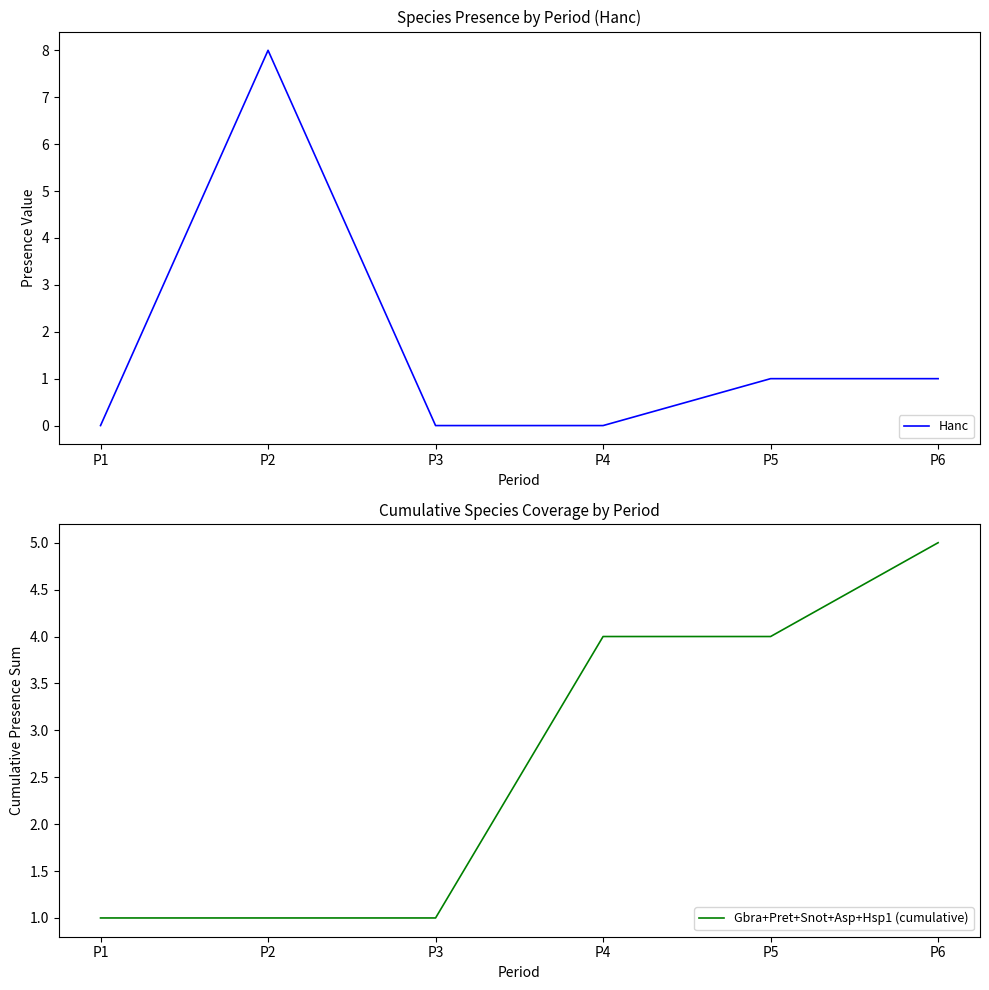

Count the Hanc values in the range 0 to 1.

5